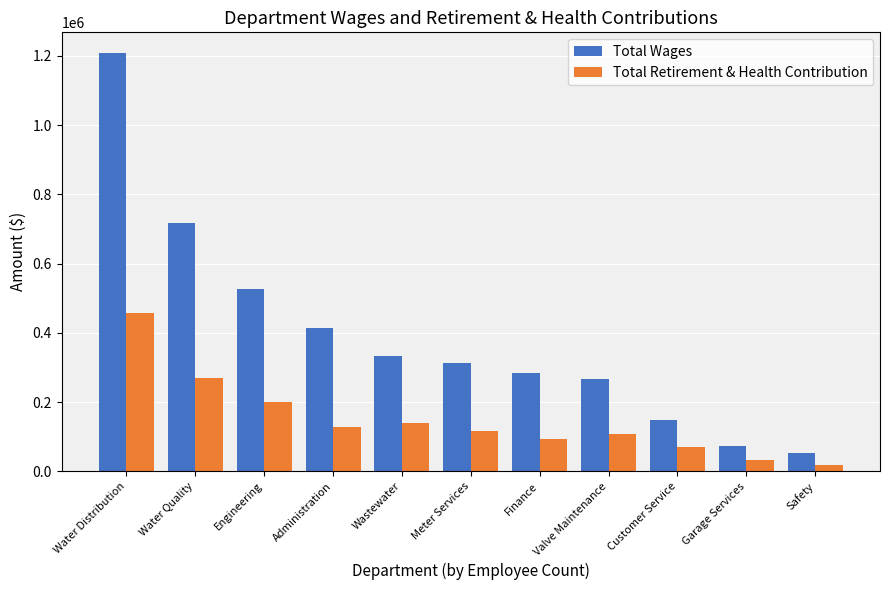

What is the label of the 10th bar from the left?

Garage Services